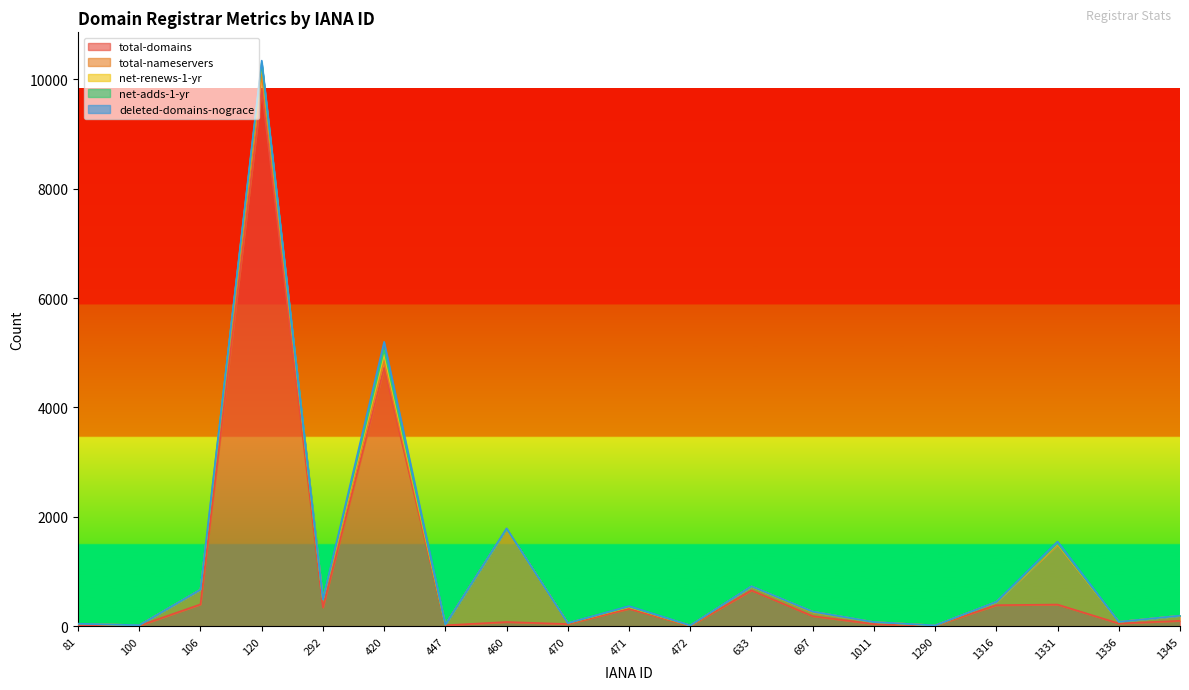

True or false: net-adds-1-yr and net-renews-1-yr intersect in this chart.

False